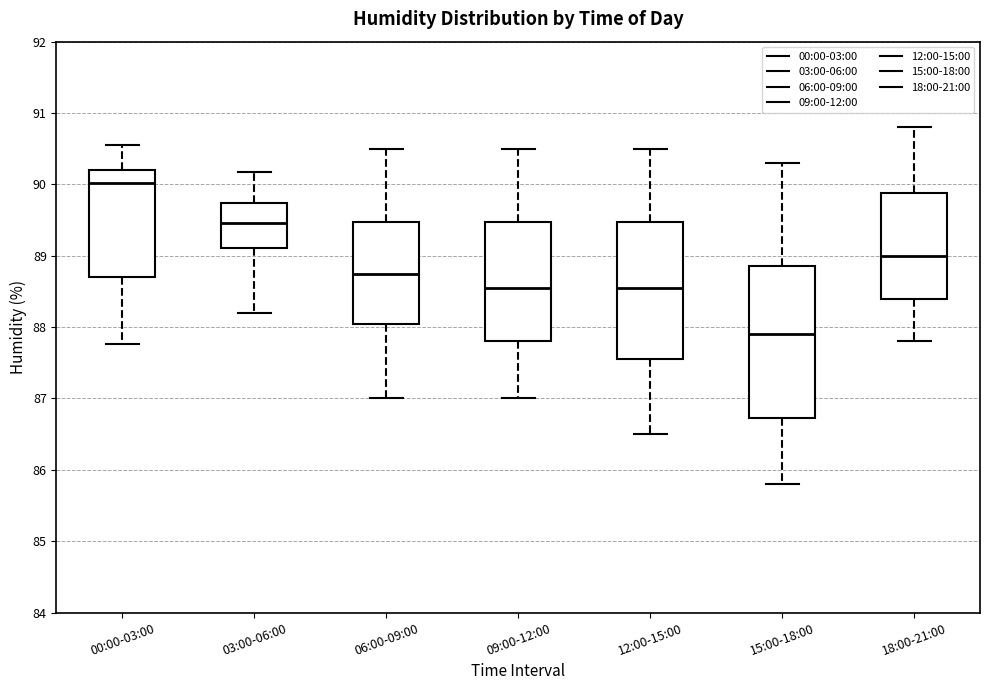

Reading left to right, read every box against the y-axis: the position of its median line, the range the box covers, and the ends of its whiskers. The values are not printed on the chart, so give them approximately, as read against the axis.

00:00-03:00: median 90.0, box 88.7 to 90.2, whiskers 87.8 to 90.6
03:00-06:00: median 89.5, box 89.1 to 89.7, whiskers 88.2 to 90.2
06:00-09:00: median 88.8, box 88.1 to 89.5, whiskers 87.0 to 90.5
09:00-12:00: median 88.6, box 87.8 to 89.5, whiskers 87.0 to 90.5
12:00-15:00: median 88.6, box 87.6 to 89.5, whiskers 86.5 to 90.5
15:00-18:00: median 87.9, box 86.7 to 88.9, whiskers 85.8 to 90.3
18:00-21:00: median 89.0, box 88.4 to 89.9, whiskers 87.8 to 90.8